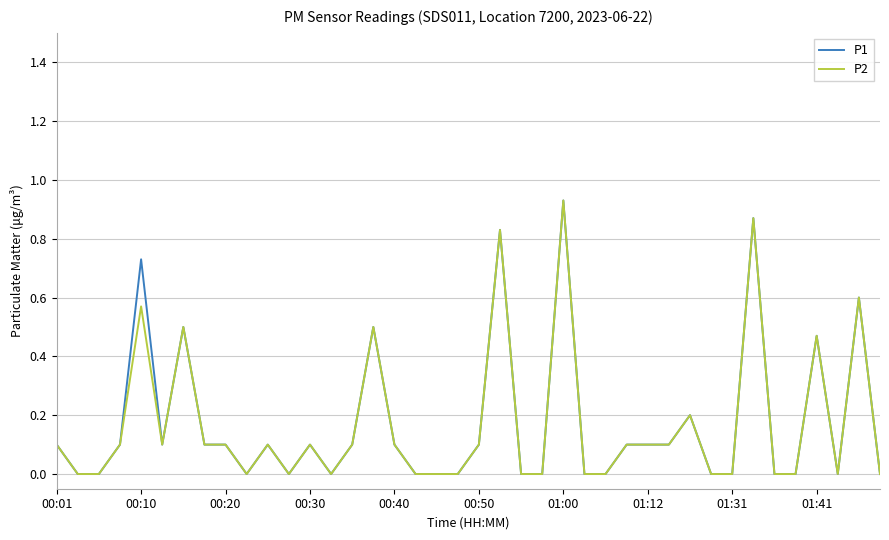

Does the chart have visible grid lines?

Yes